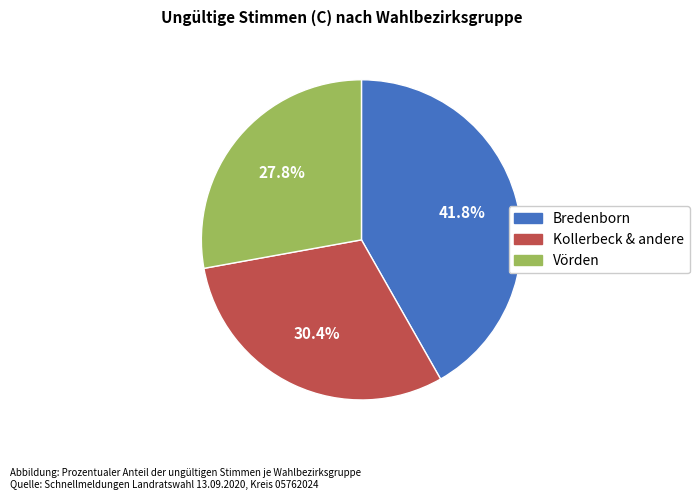

Does any single category account for the majority?

No